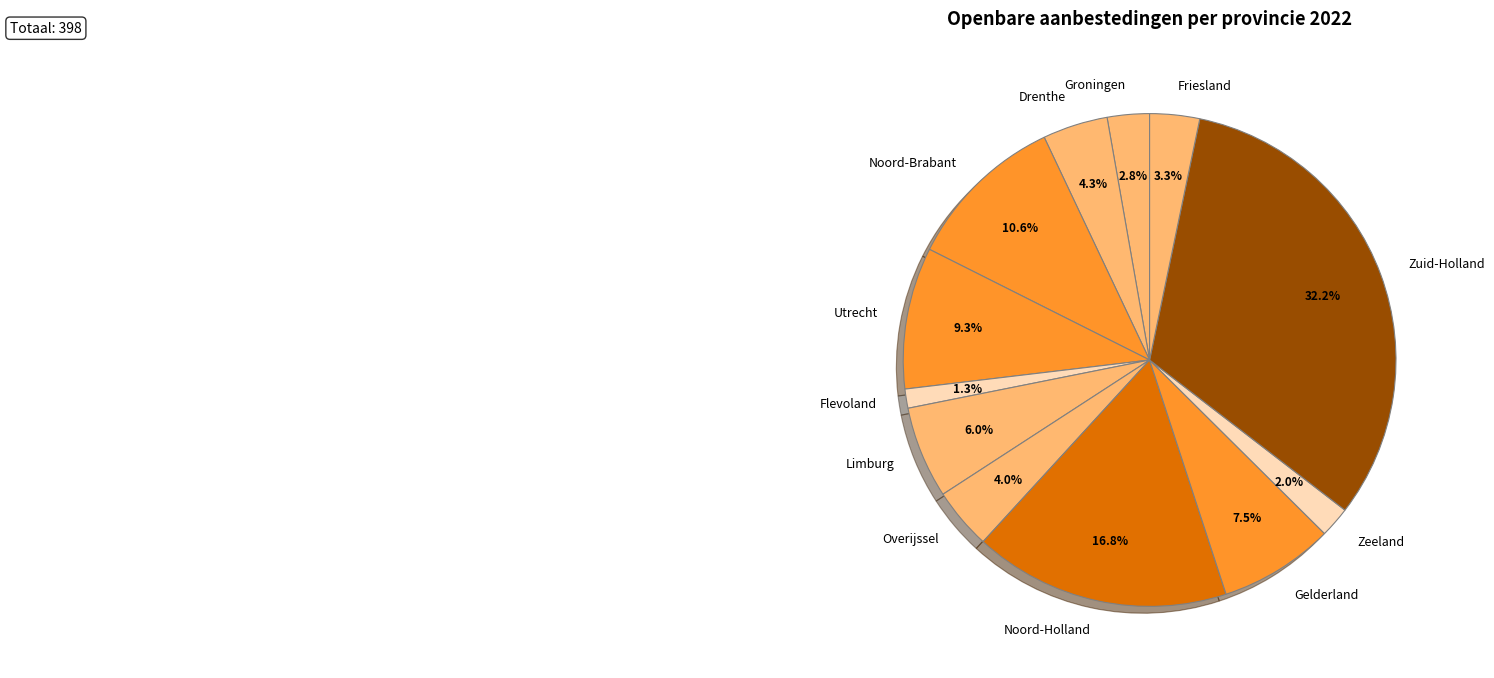

How many segments does this pie chart have?

12